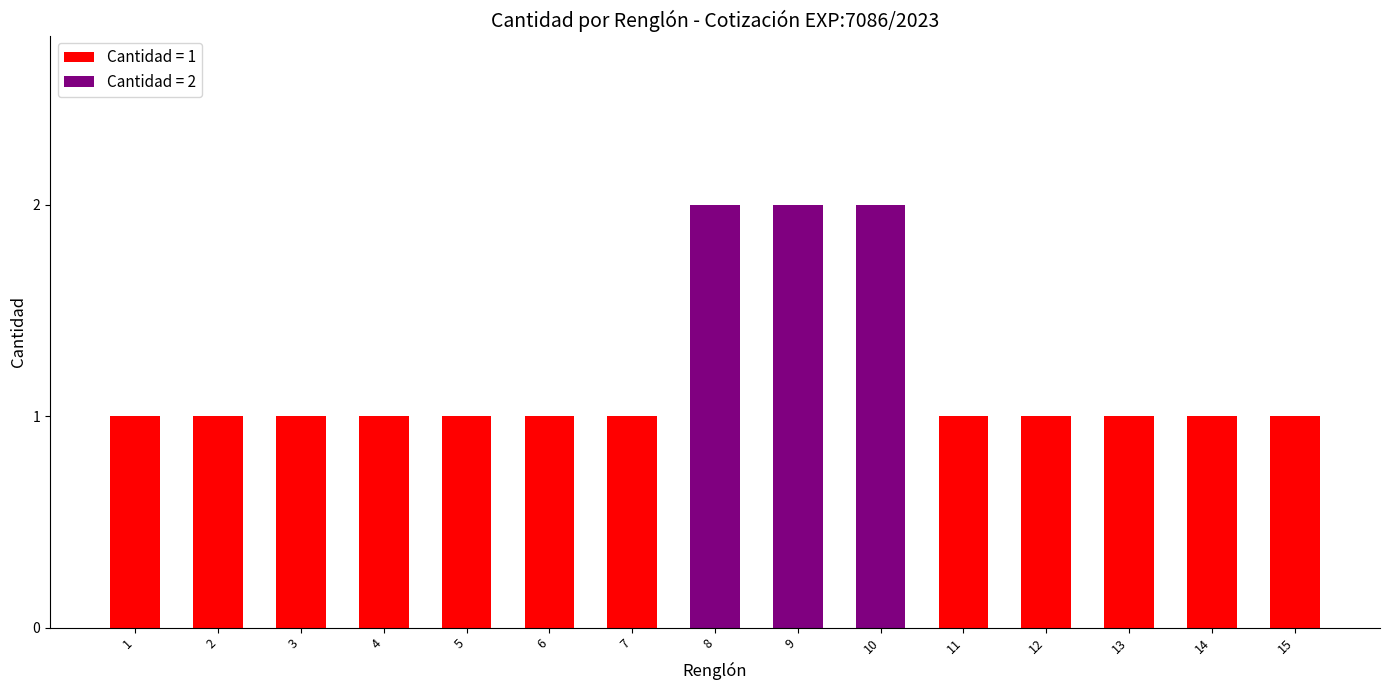

Is it true that the value at 13 is 1?

True